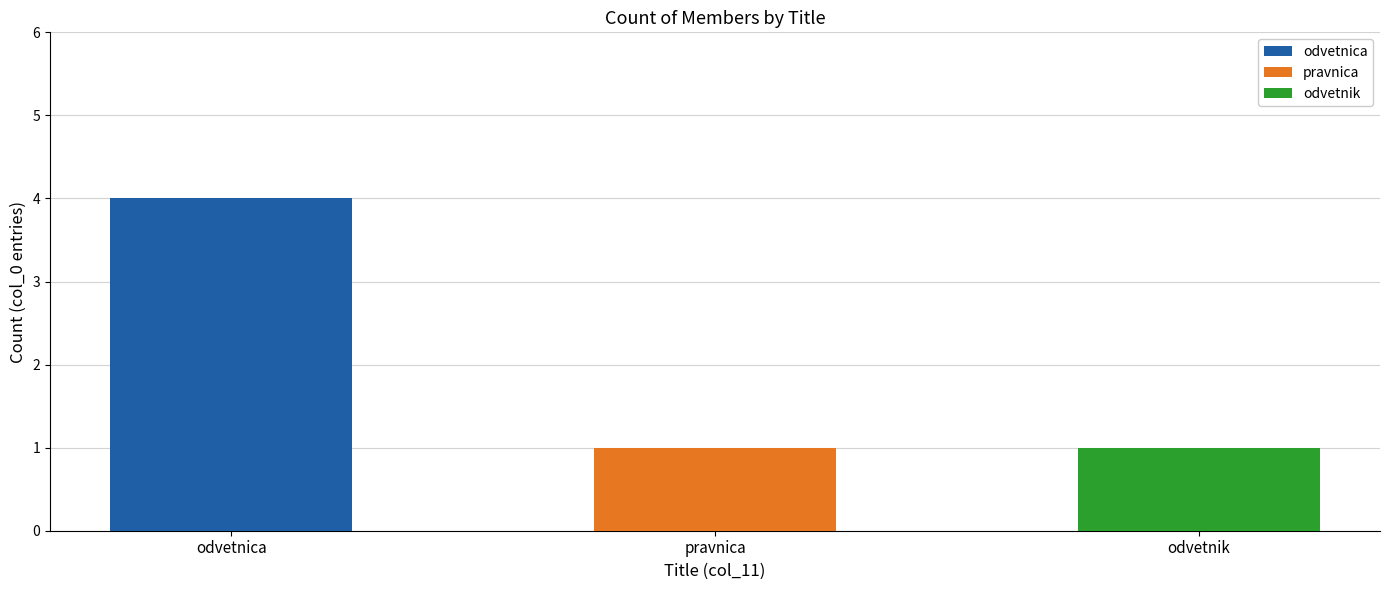

Does the chart contain any negative values?

No